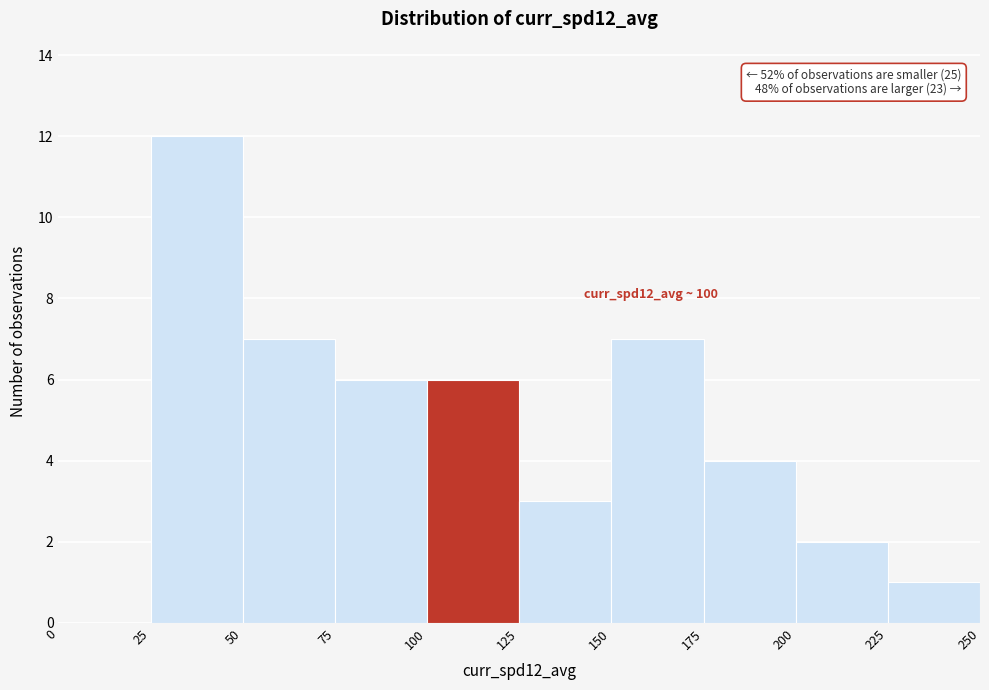

Which range on the x-axis has the tallest bar?

25 to 50